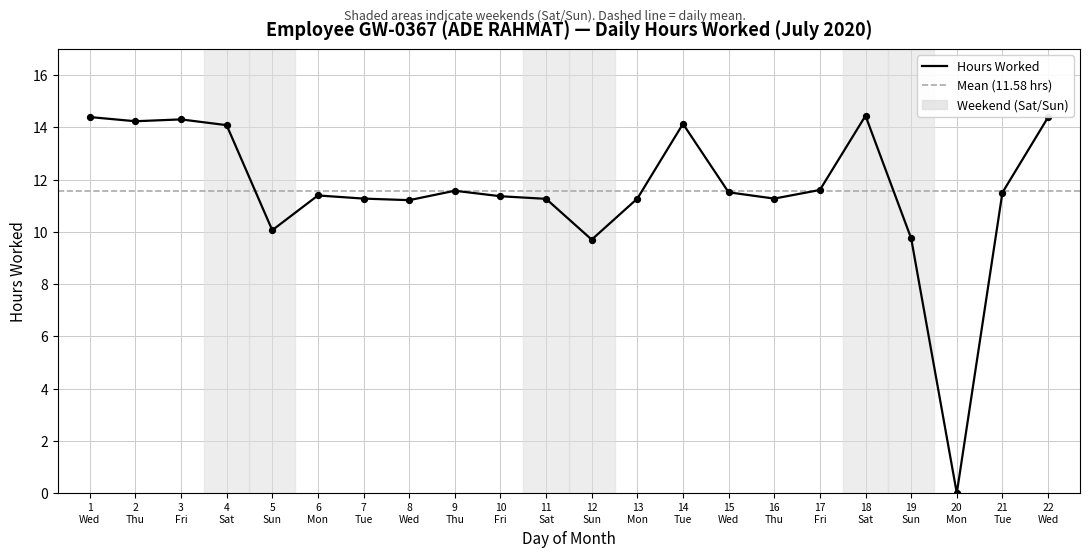

What is the change in value from 15 Wed to 19 Sun?

-1.8